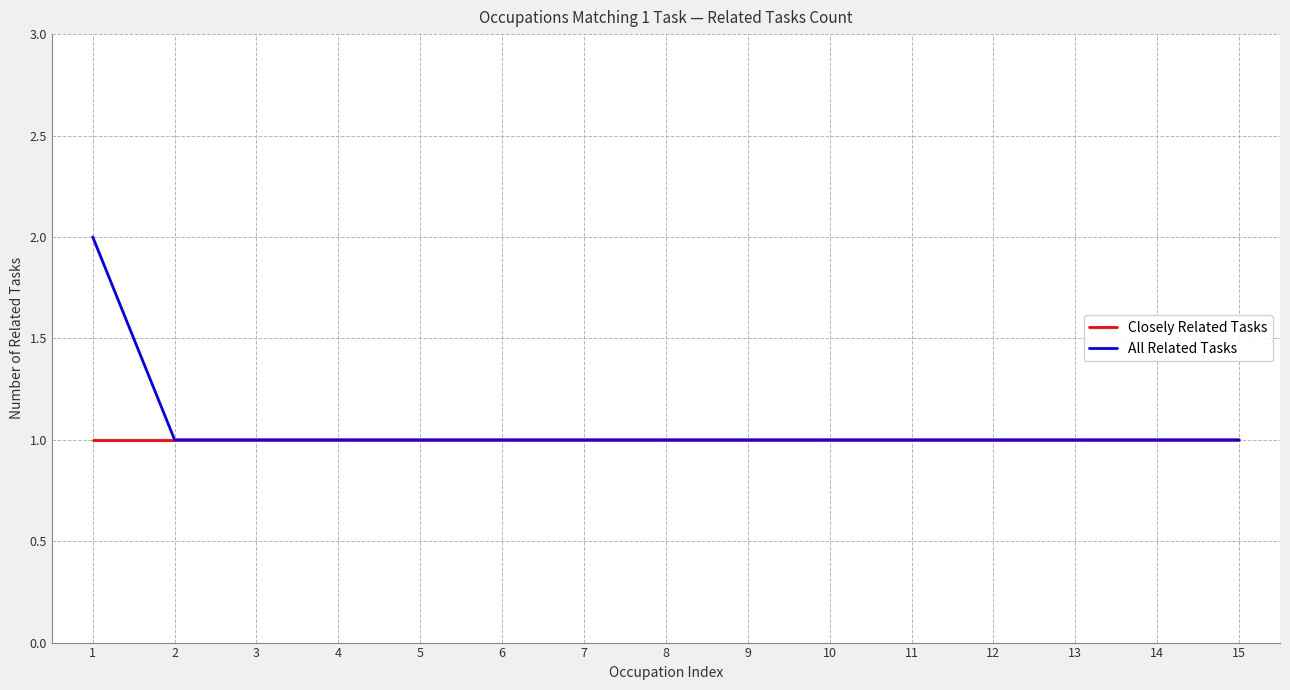

The All Related Tasks series shows 2 at 10. True or false?

False